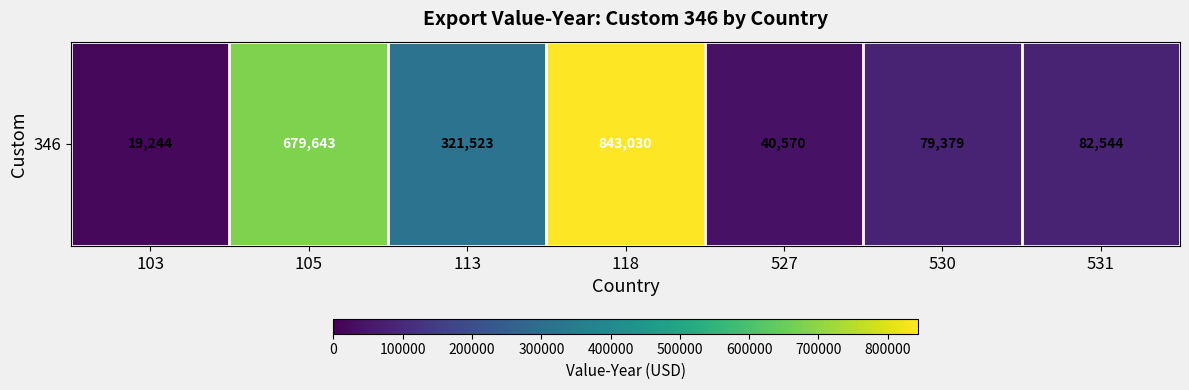

How many data points are less than 82544?

3